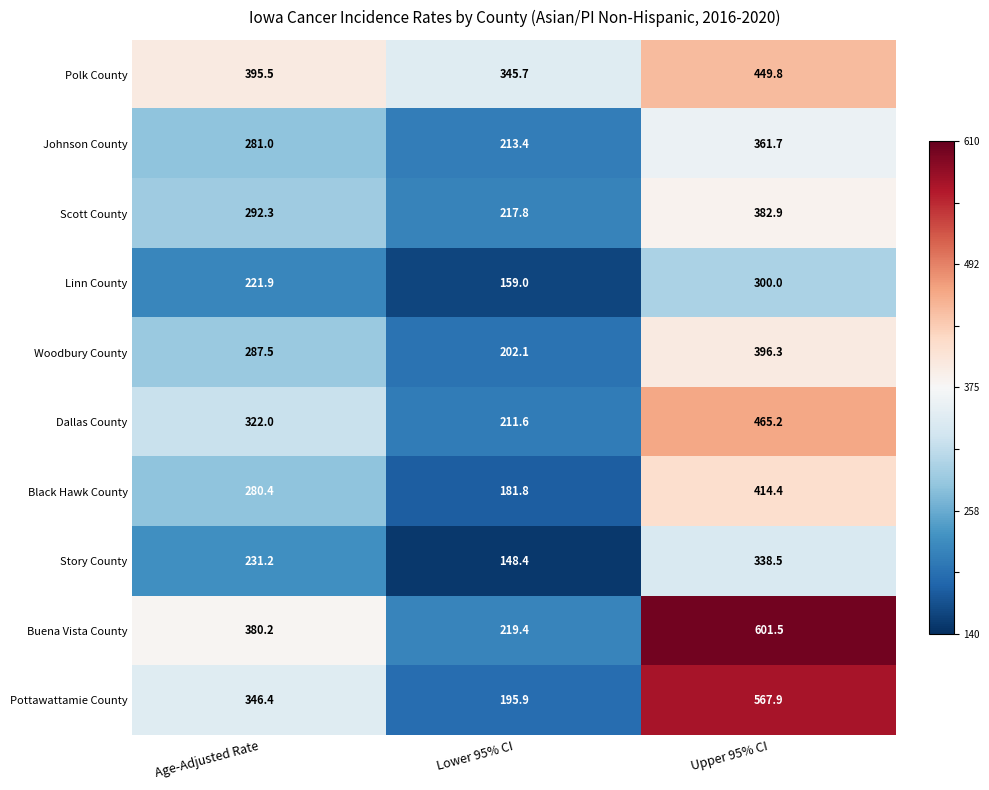

What is the difference between the Dallas County values at Upper 95% CI and Lower 95% CI?

253.6